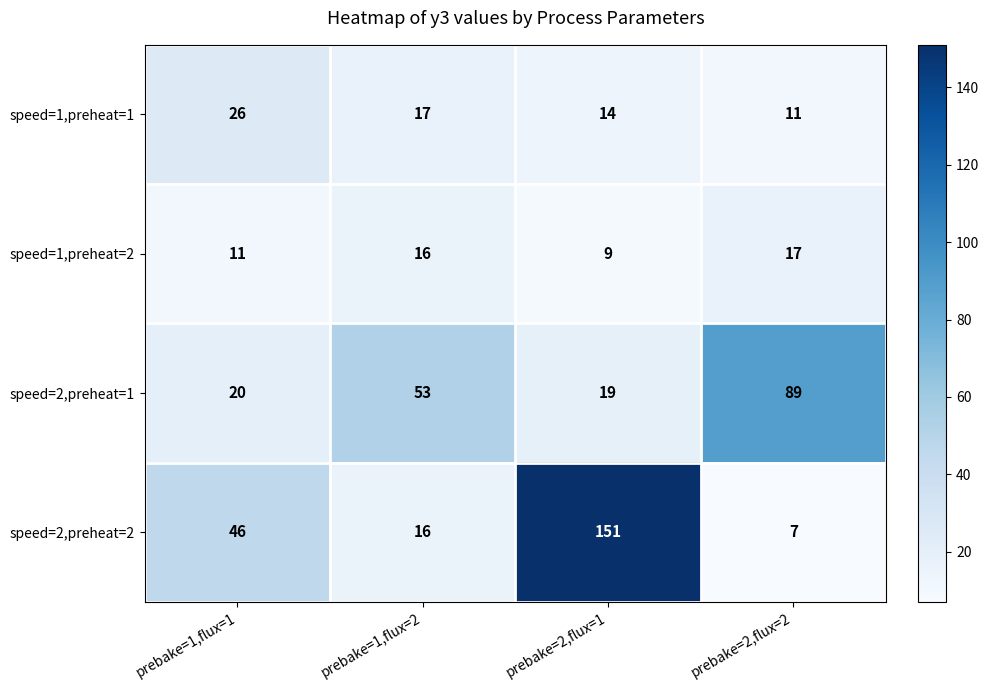

The speed=1,preheat=1 series shows 26 at prebake=1,flux=1. True or false?

True